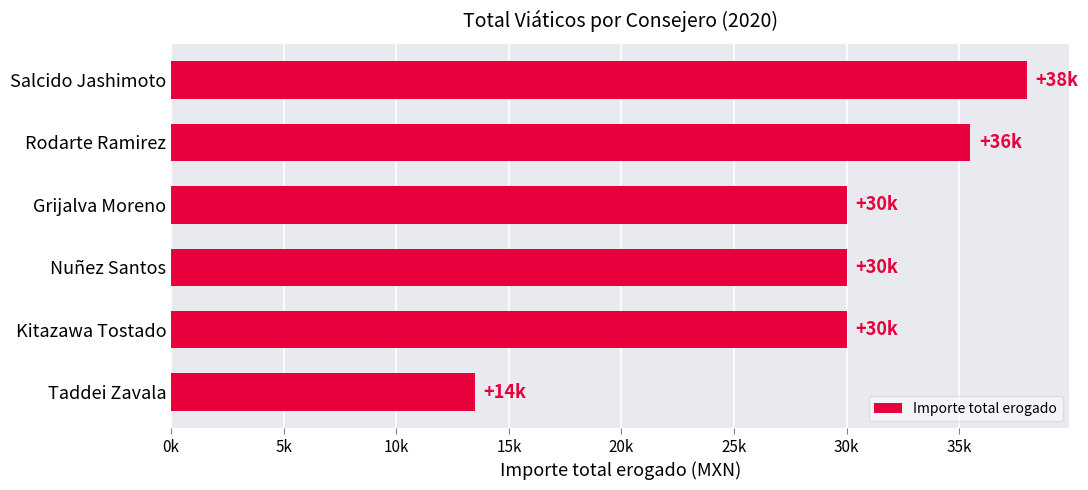

Which category has the highest value across all series?

Salcido Jashimoto